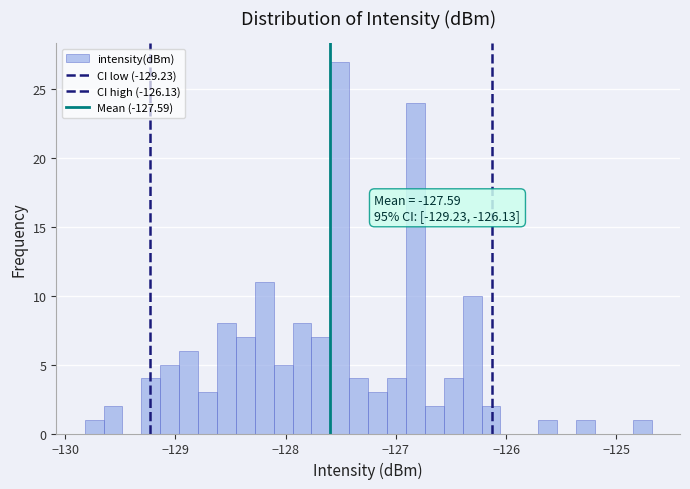

Around what value on the x-axis is the tallest bar? Give the approximate position of its centre, as read against the axis.

-127.5